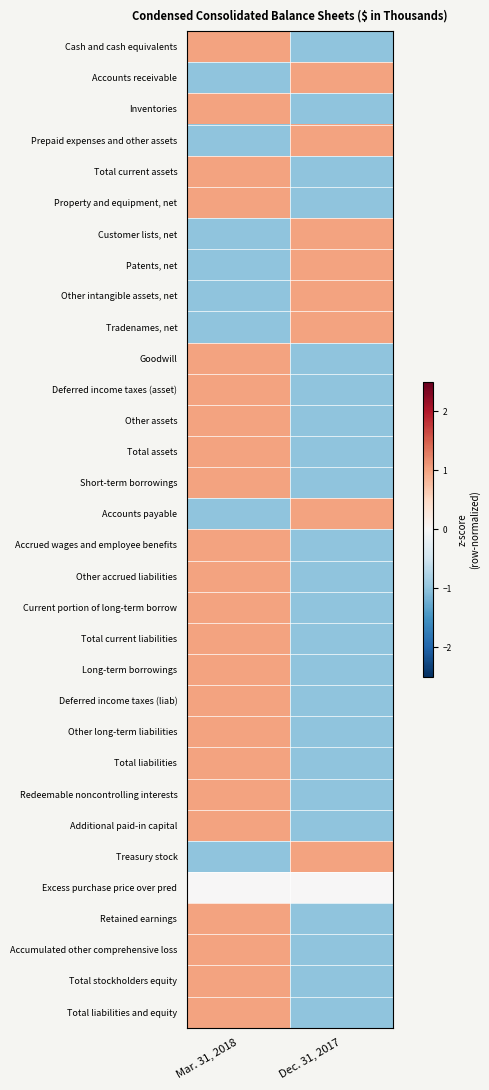

What is the difference between the highest and lowest values at Dec. 31, 2017?

2